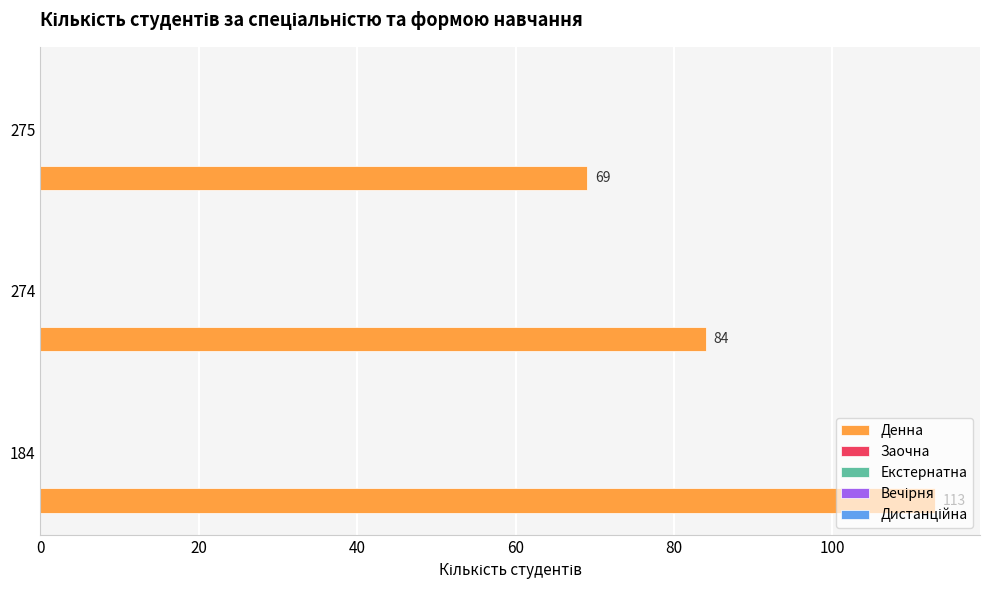

What is the difference between the maximum and minimum values?

44